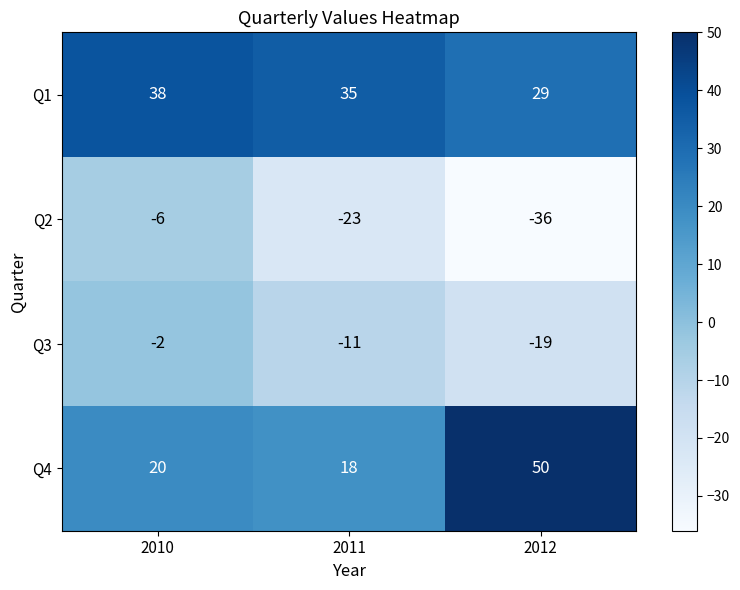

Which series has the largest total across all categories?

Q1